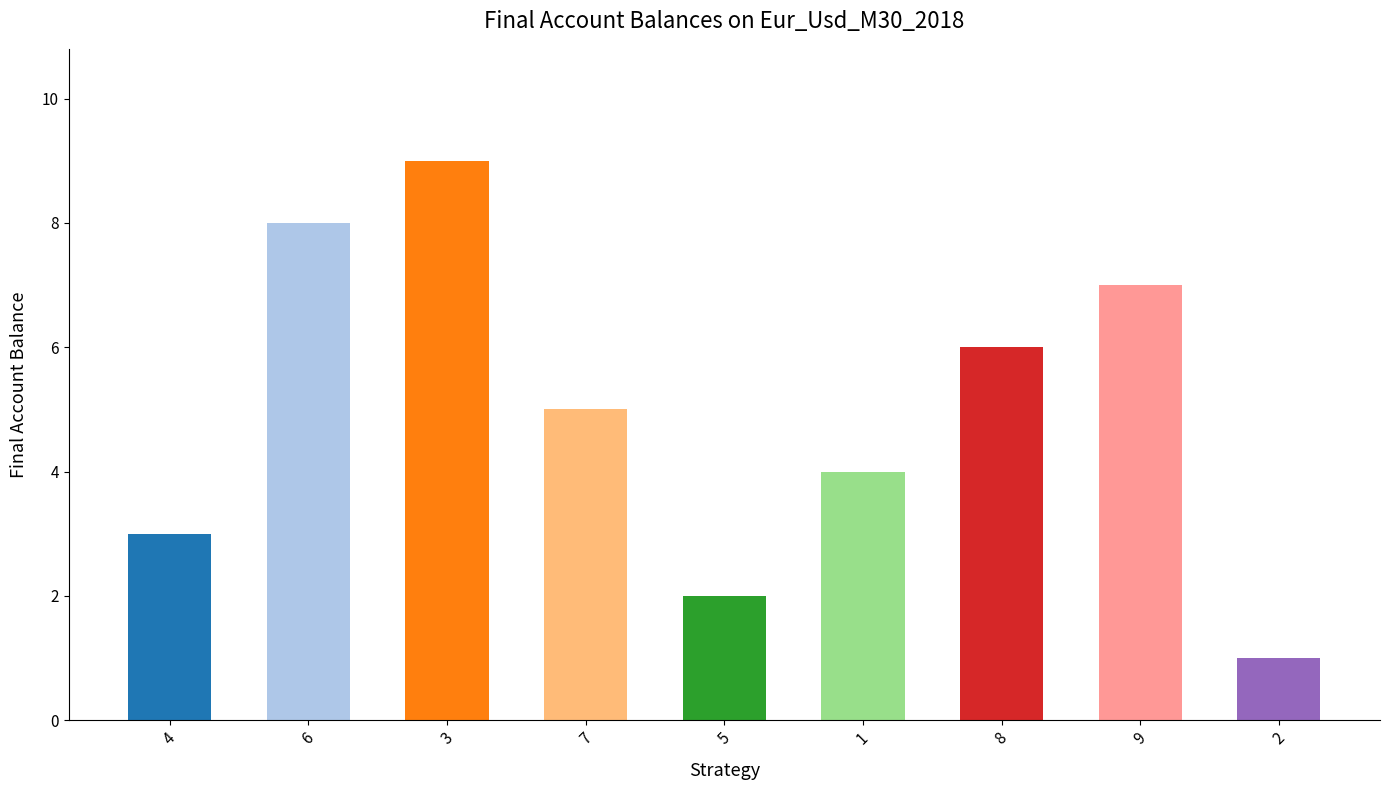

The chart shows a value of 3 at 4. True or false?

True